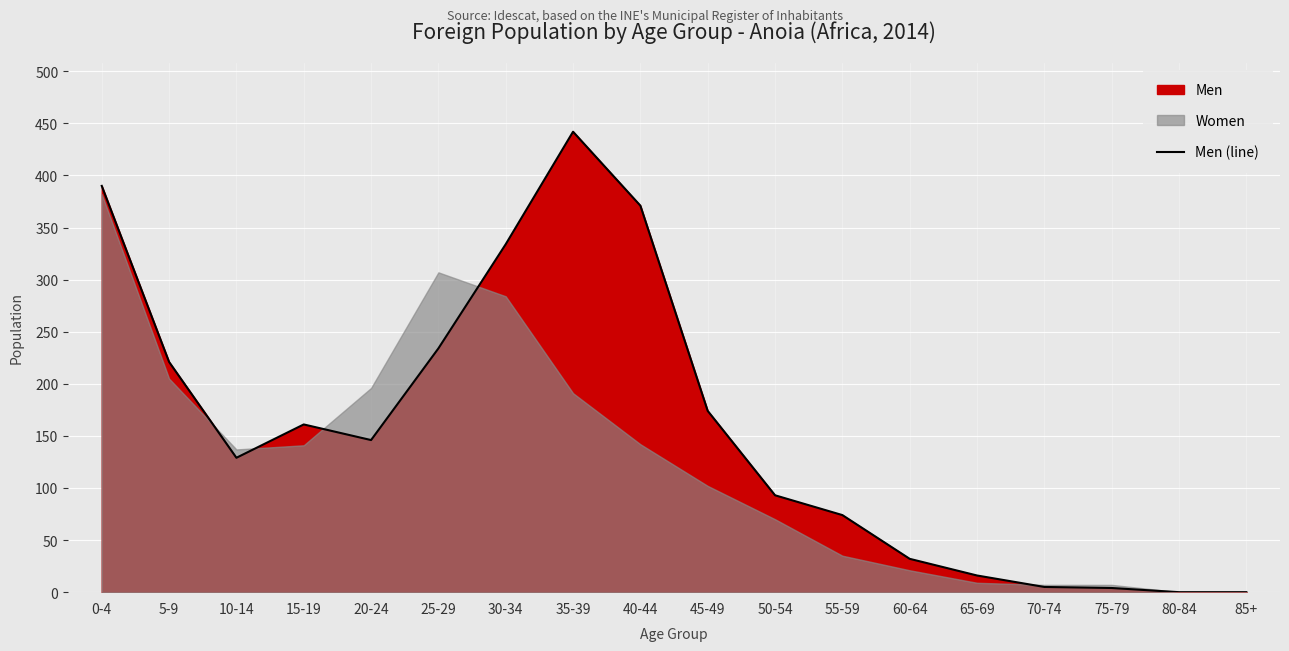

True or false: there are more than 1 points higher than both neighbors.

True